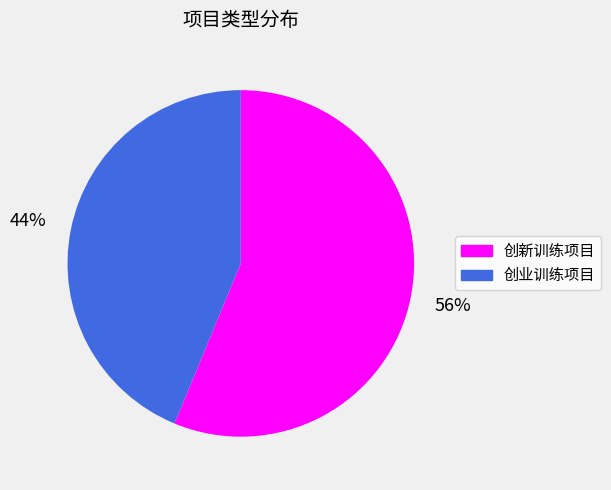

Between 创新训练项目 and 创业训练项目, which is larger?

创新训练项目